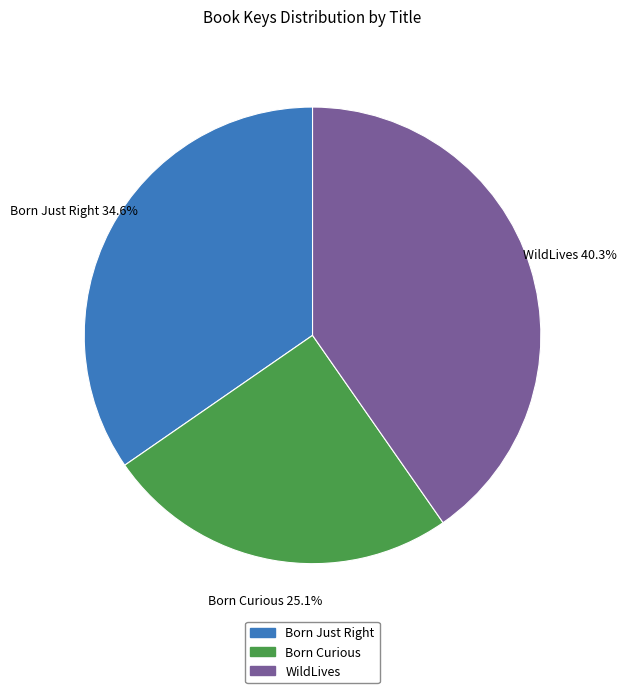

True or false: Born Curious accounts for 25% of the total.

True